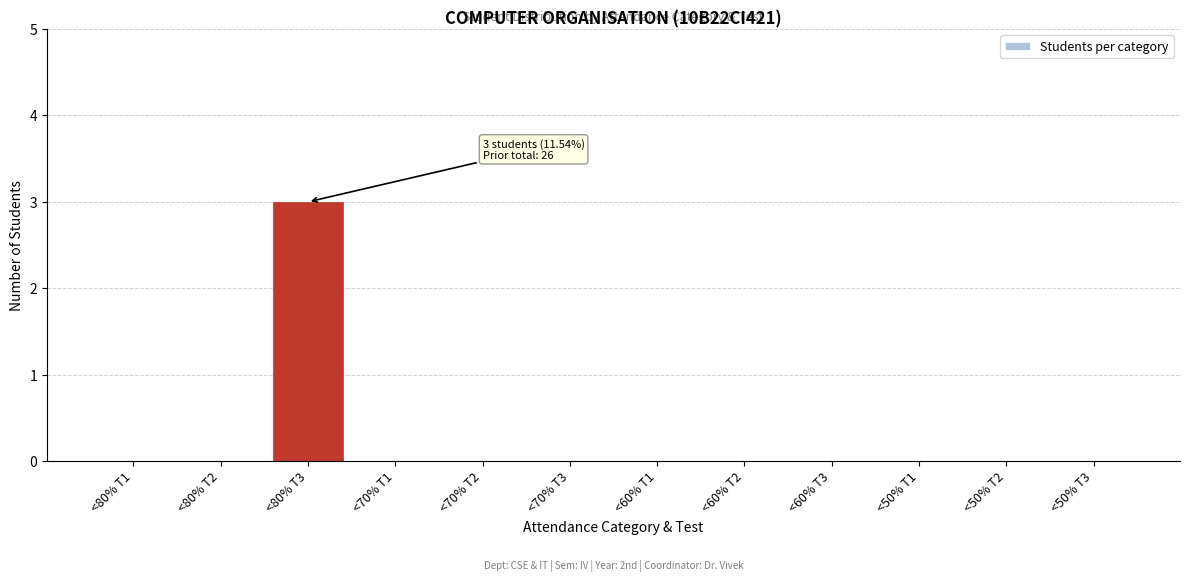

Reading right to left, list all the values displayed in this chart.

<50% T3=0	<50% T2=0	<50% T1=0	<60% T3=0	<60% T2=0	<60% T1=0	<70% T3=0	<70% T2=0	<70% T1=0	<80% T3=3	<80% T2=0	<80% T1=0